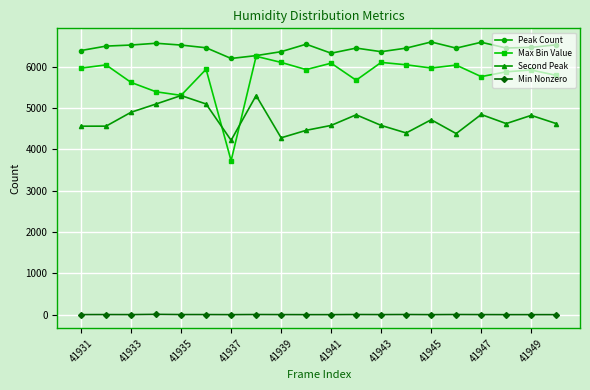

How many values in the Min Nonzero series are below 2?

7